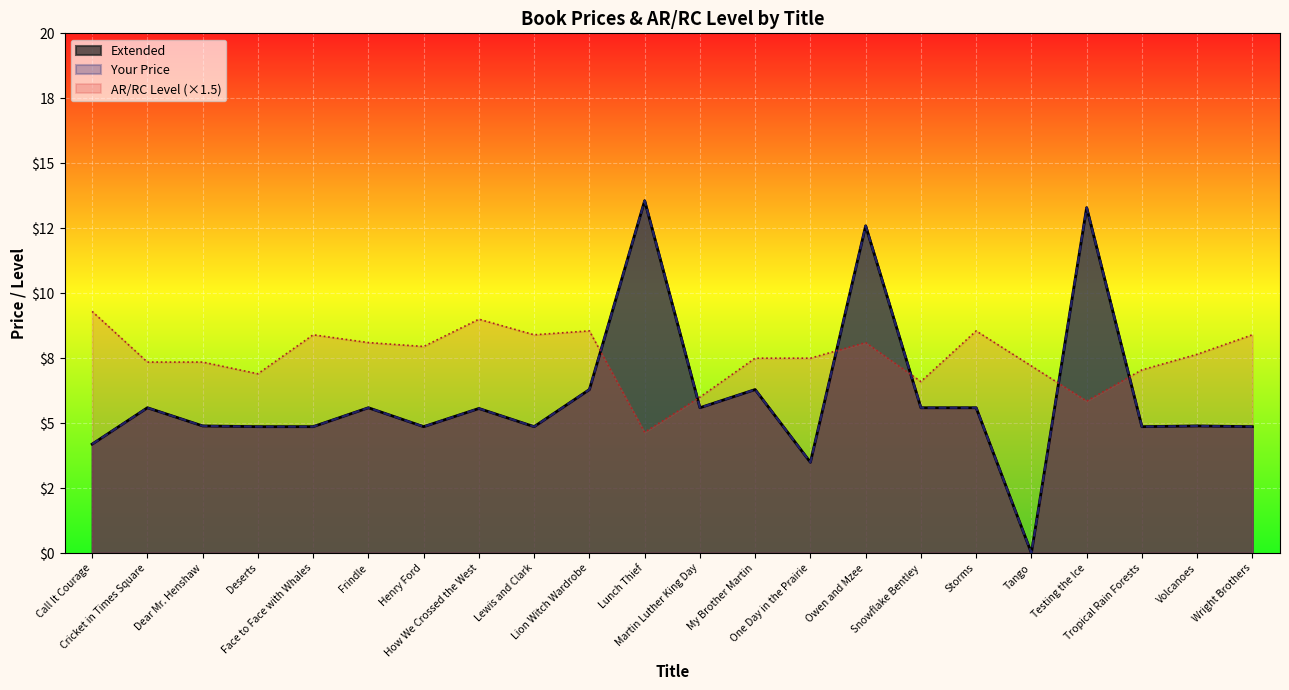

What is the sum of the Extended values at Volcanoes and Testing the Ice?

18.2